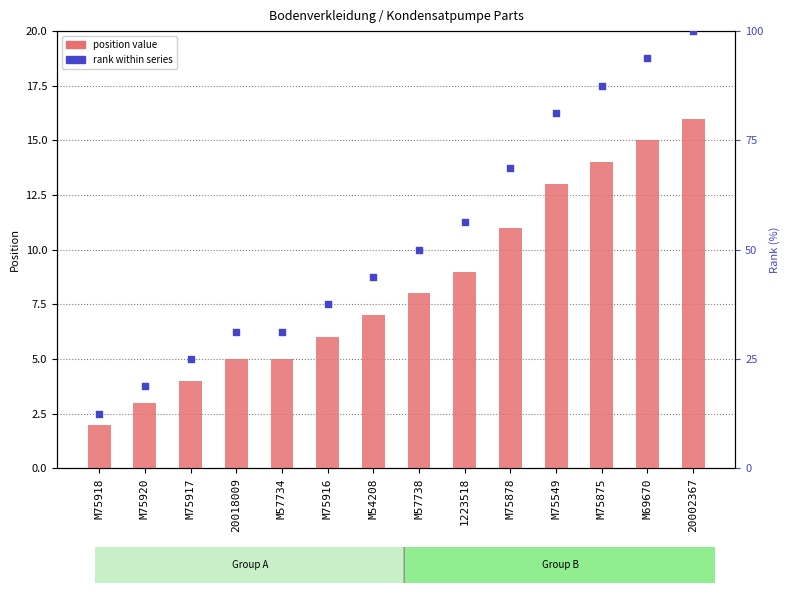

Which series contains the highest Y value?

rank within series